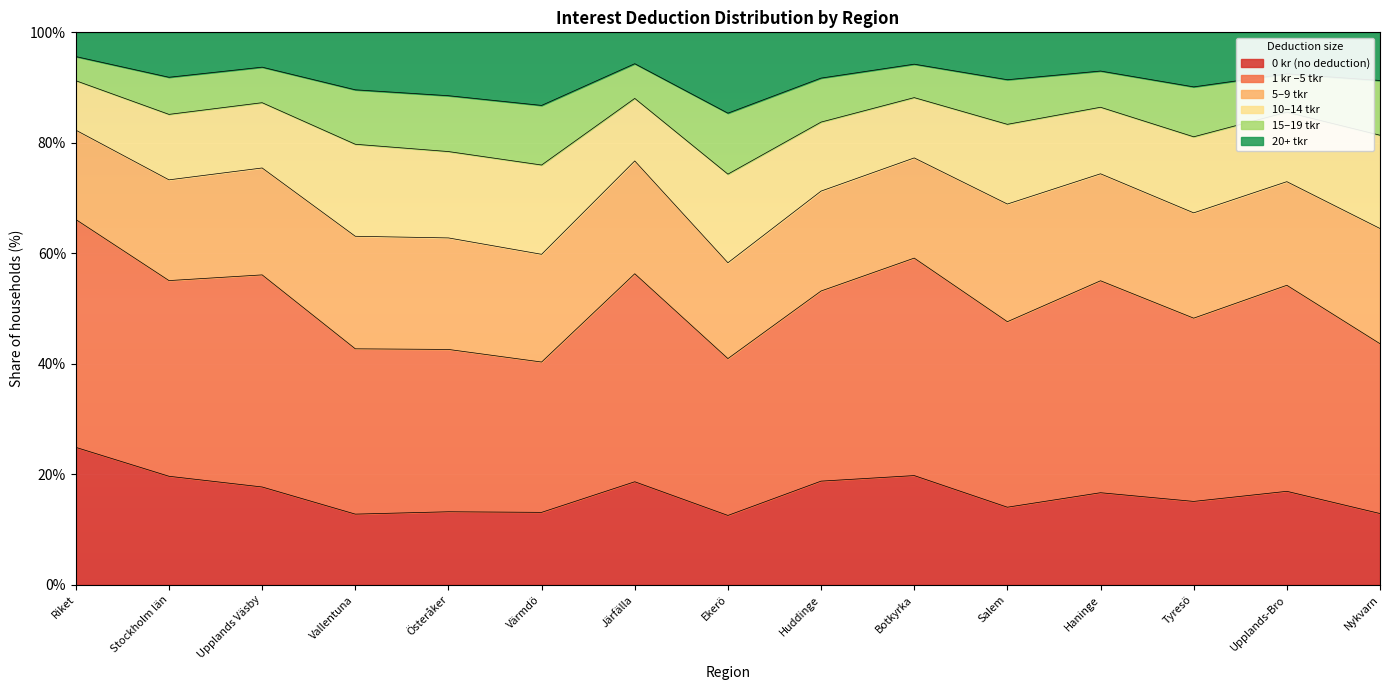

What is the total value across all series at Haninge?

100.0